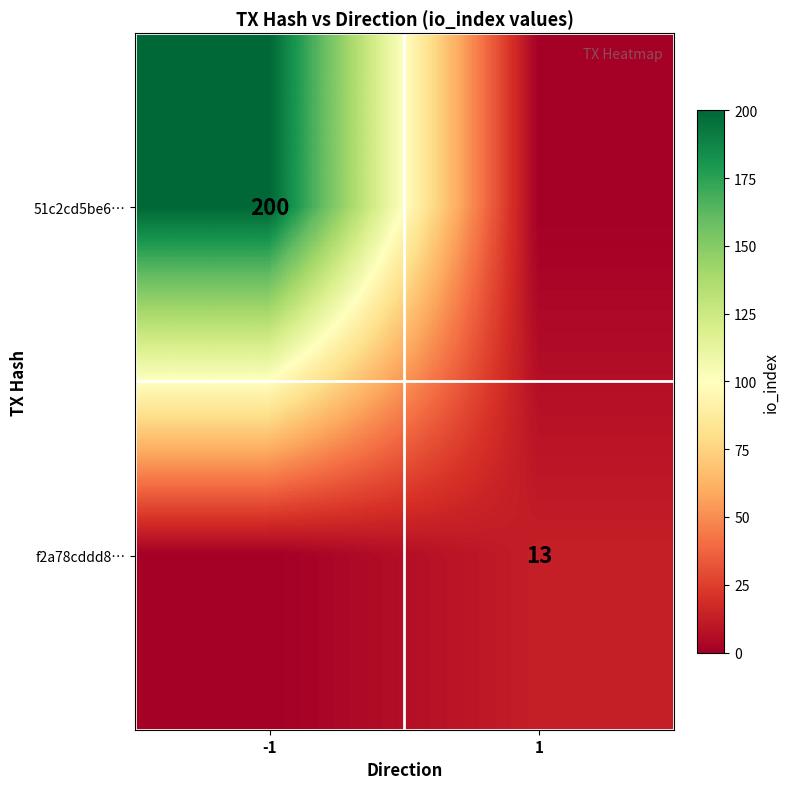

The 51c2cd5be6… series shows 200 at -1. True or false?

True